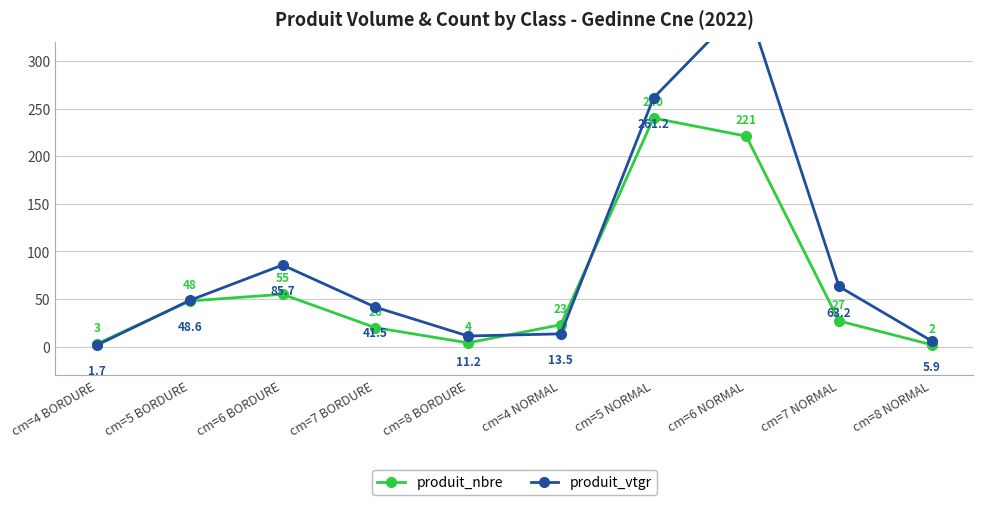

Rank the series at cm=7 NORMAL from lowest to highest value.

produit_nbre, produit_vtgr